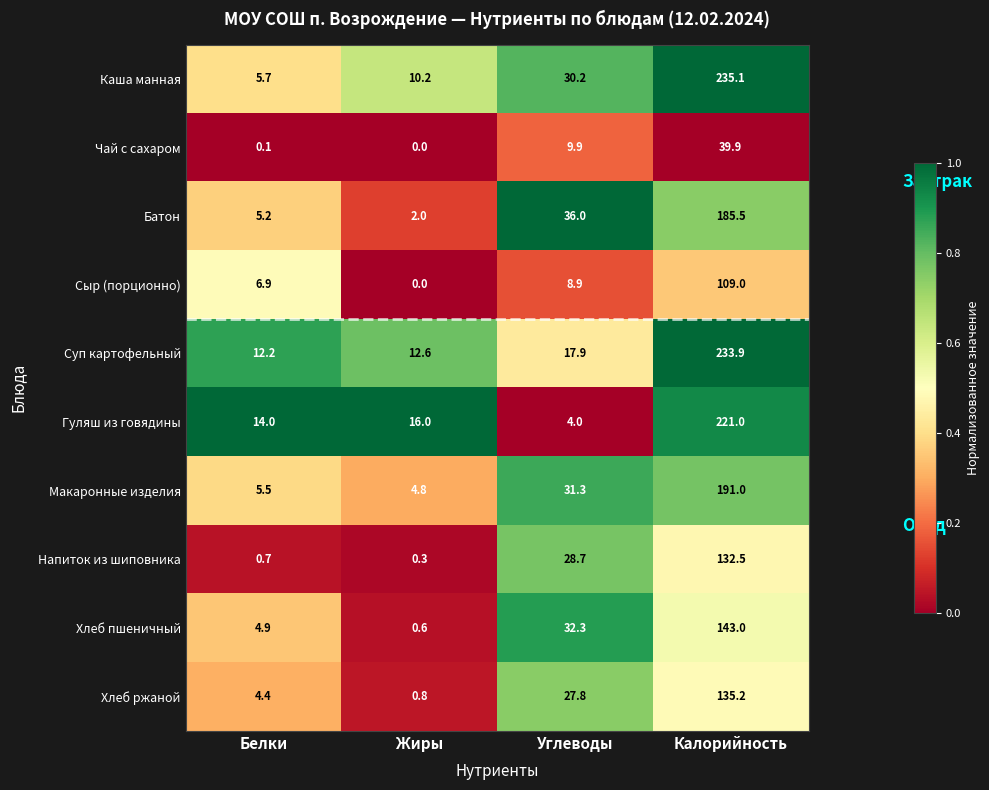

At which category is the sum across all series the highest?

Калорийность